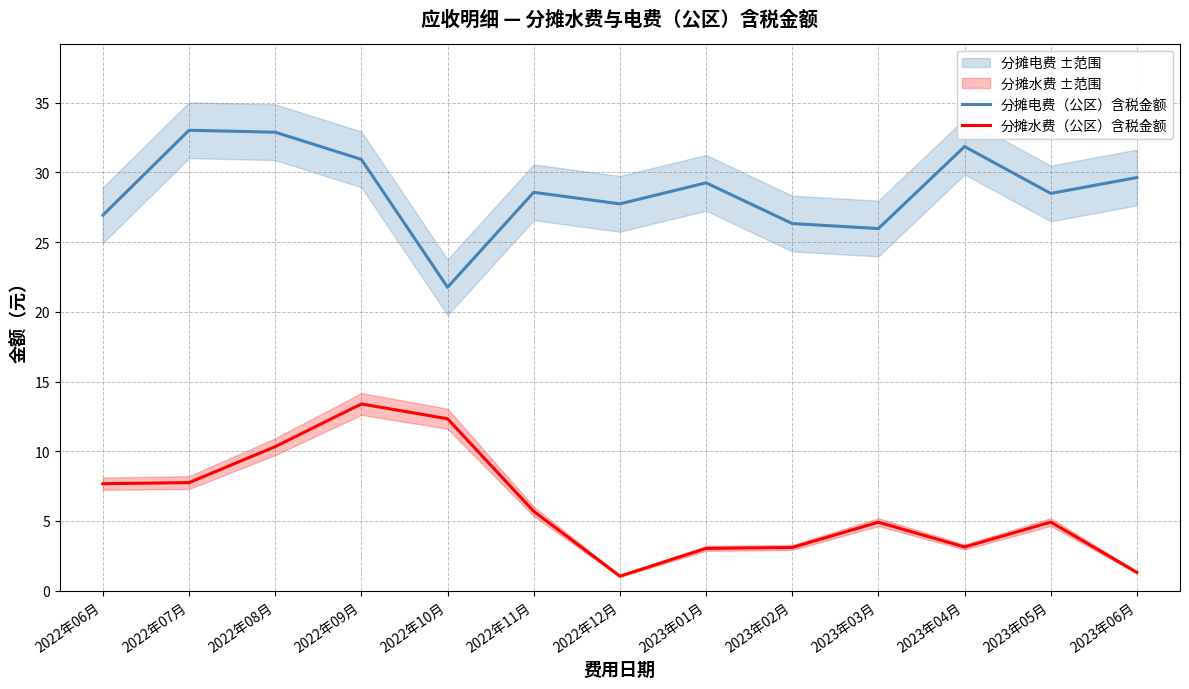

What is the approximate value of 分摊电费（公区）含税金额 at 2023年06月?

29.6